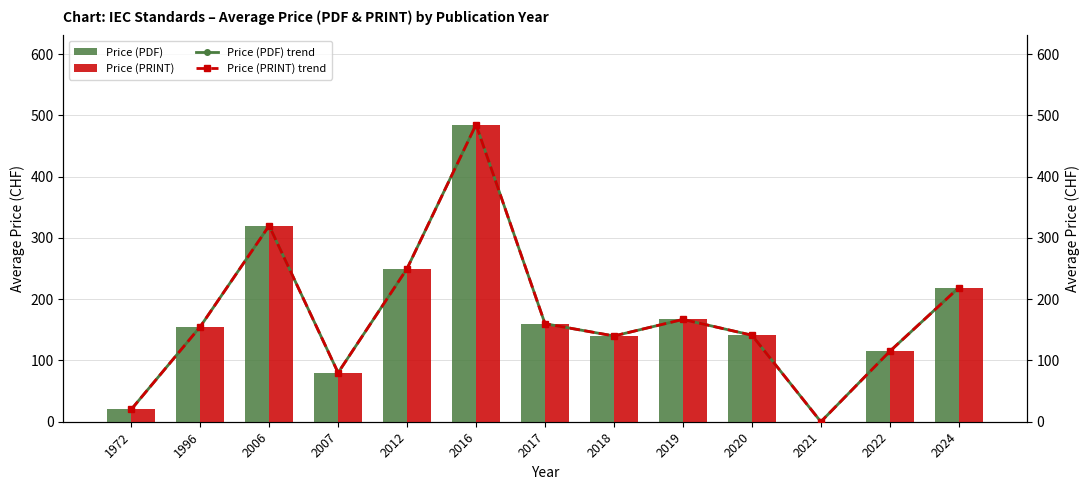

At 2022, list the series in order from smallest to largest.

Price (PDF), Price (PRINT), Price (PDF) trend, Price (PRINT) trend